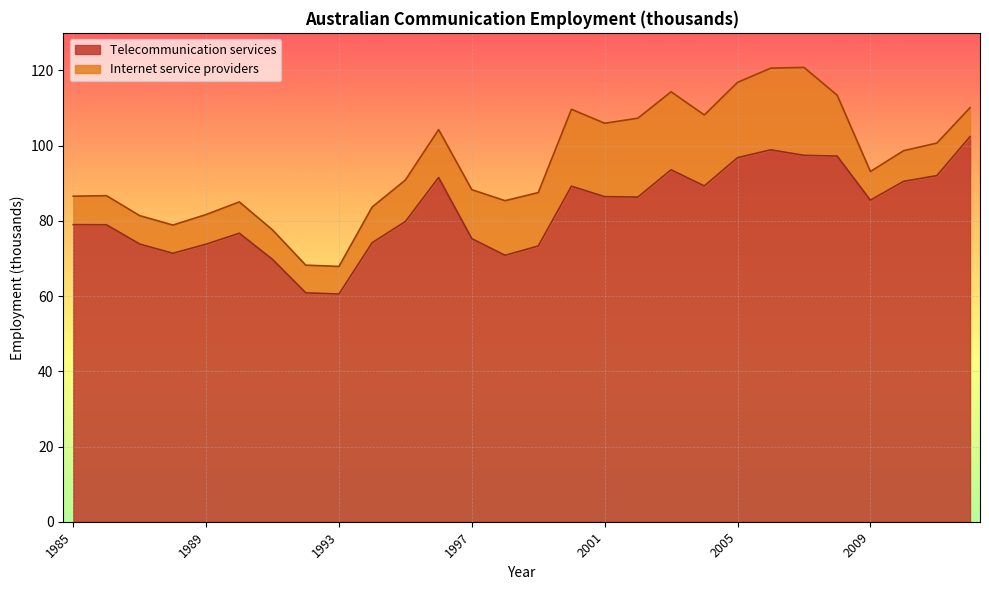

List the labels in order of value, largest first.

2012, 2006, 2007, 2008, 2005, 2003, 2011, 1996, 2010, 2004, 2000, 2001, 2002, 2009, 1995, 1985, 1986, 1990, 1997, 1994, 1987, 1989, 1999, 1988, 1998, 1991, 1992, 1993